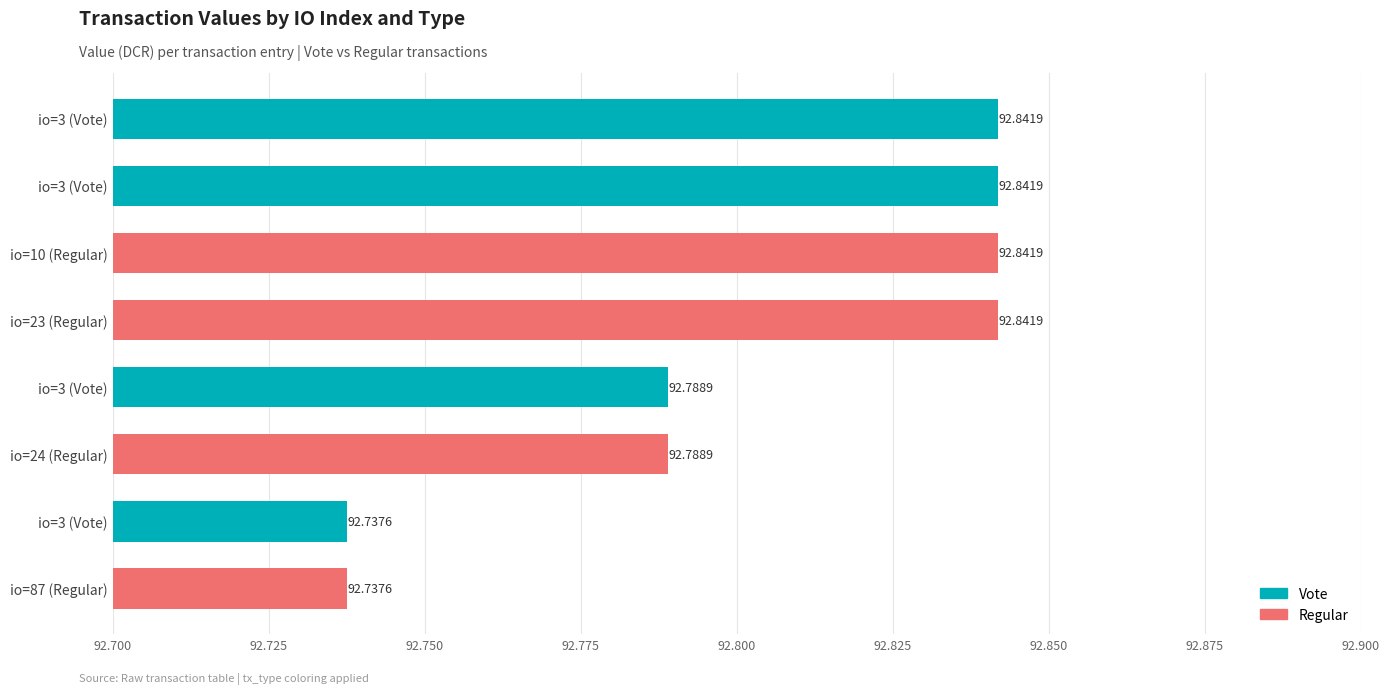

How many series are shown in this chart?

1